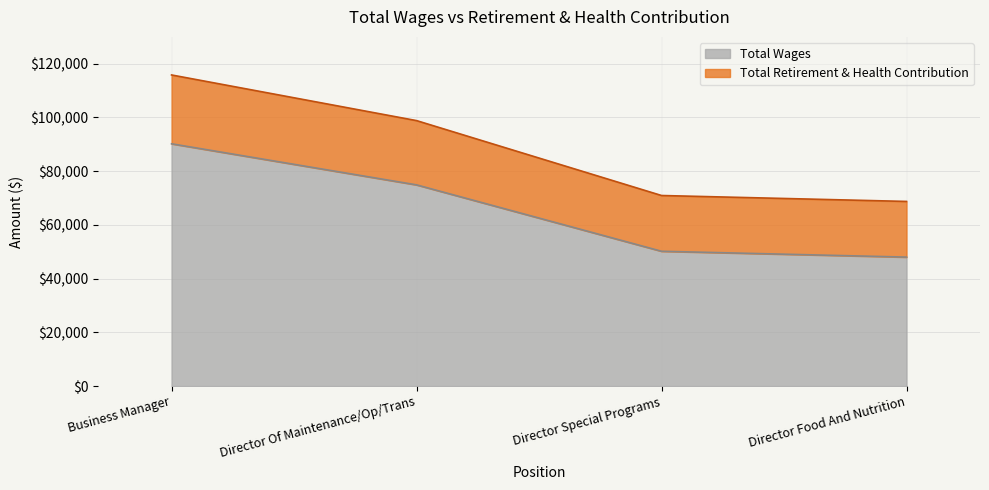

List the labels in order of value, largest first.

Business Manager, Director Of Maintenance/Op/Trans, Director Special Programs, Director Food And Nutrition